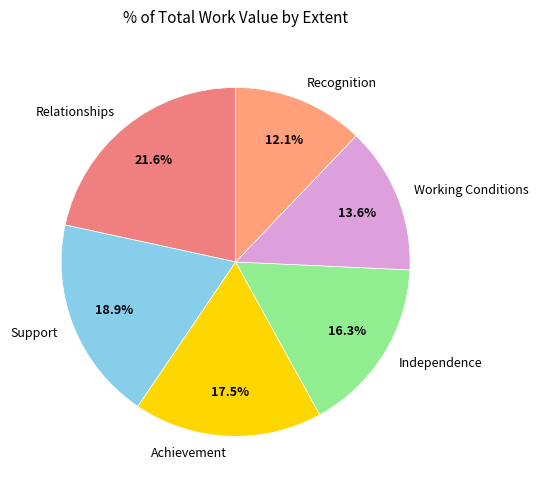

Do Relationships and Achievement together represent more than half of the pie?

No